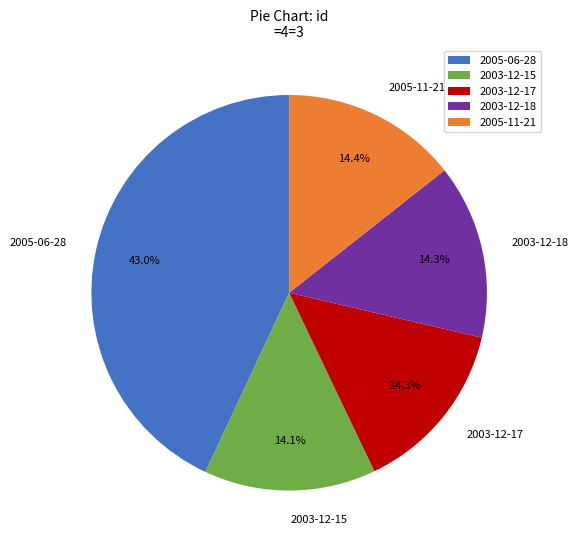

To the nearest percent, what percentage of the pie is 2005-06-28?

43%